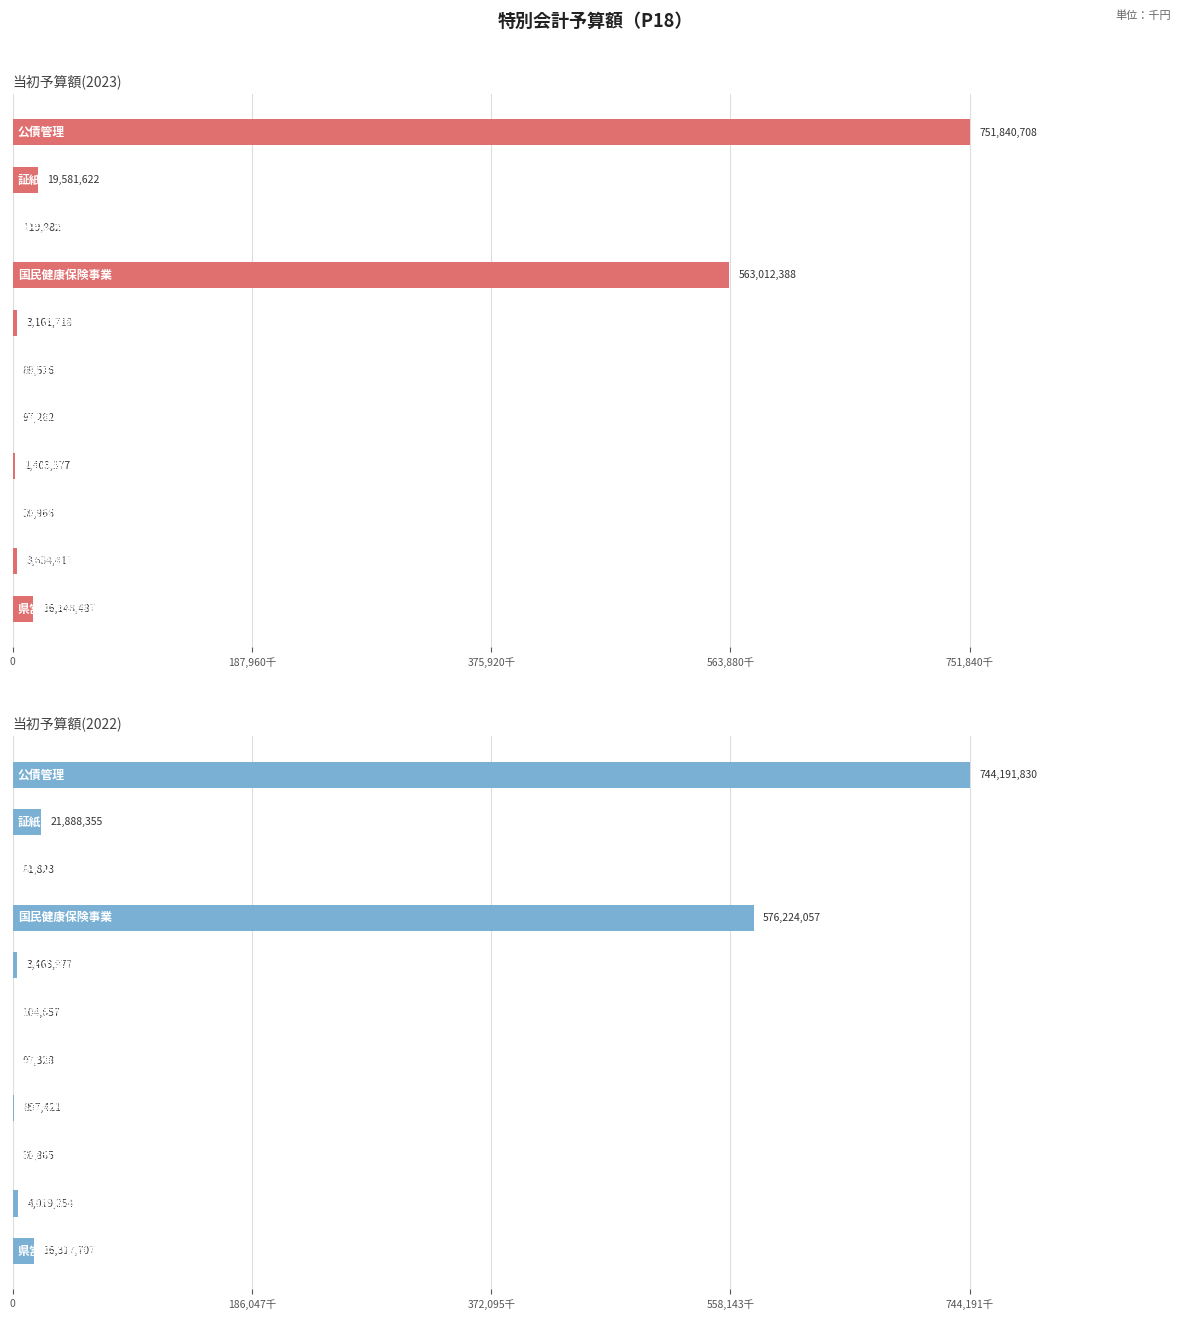

Between 10 and 5, which is larger?

10